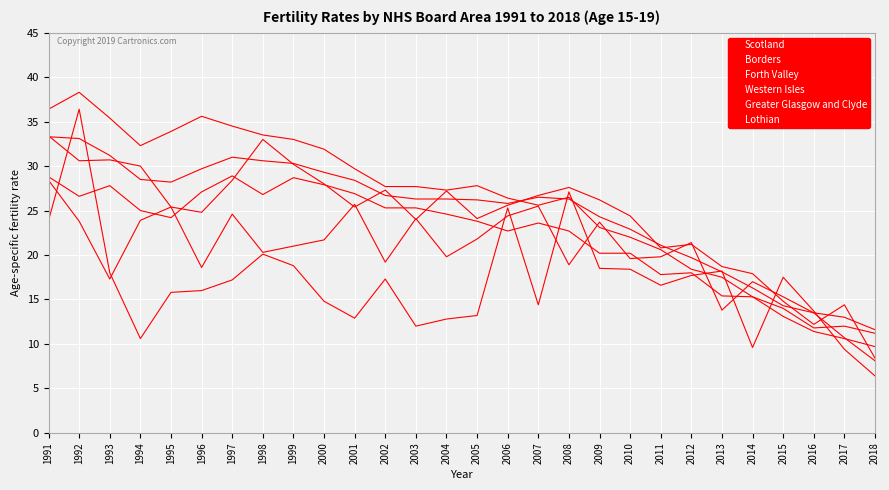

Does the chart display data point markers on the line(s)?

No